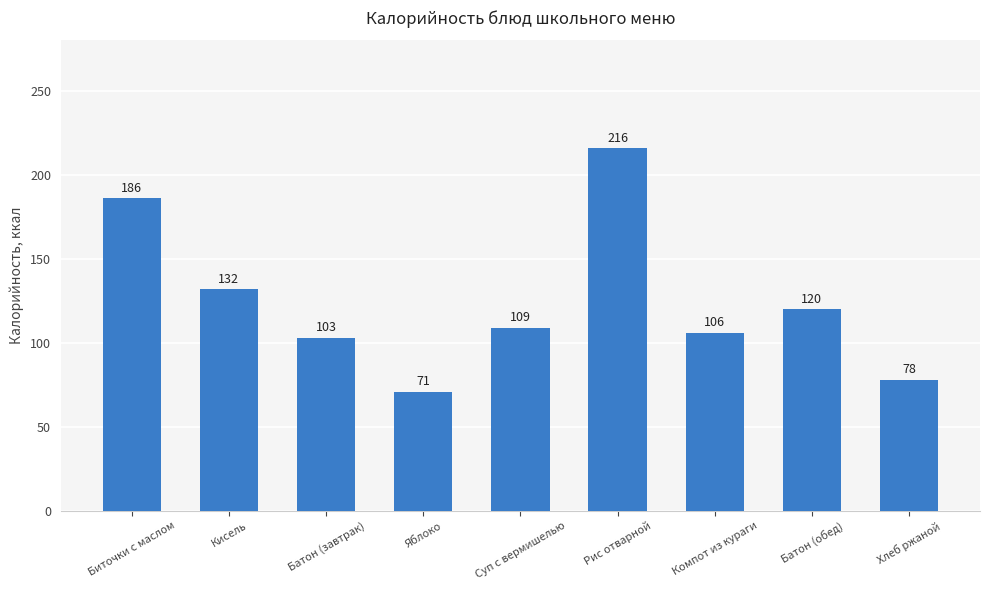

What is the difference between the values at Кисель and Хлеб ржаной?

54